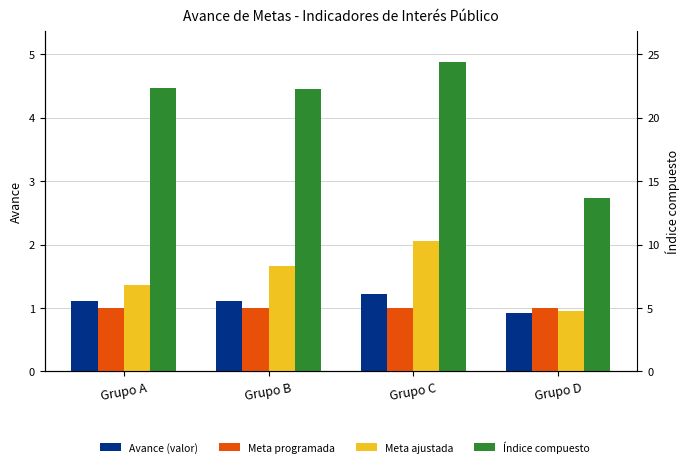

Where does the Índice compuesto series first go above 4?

Grupo A